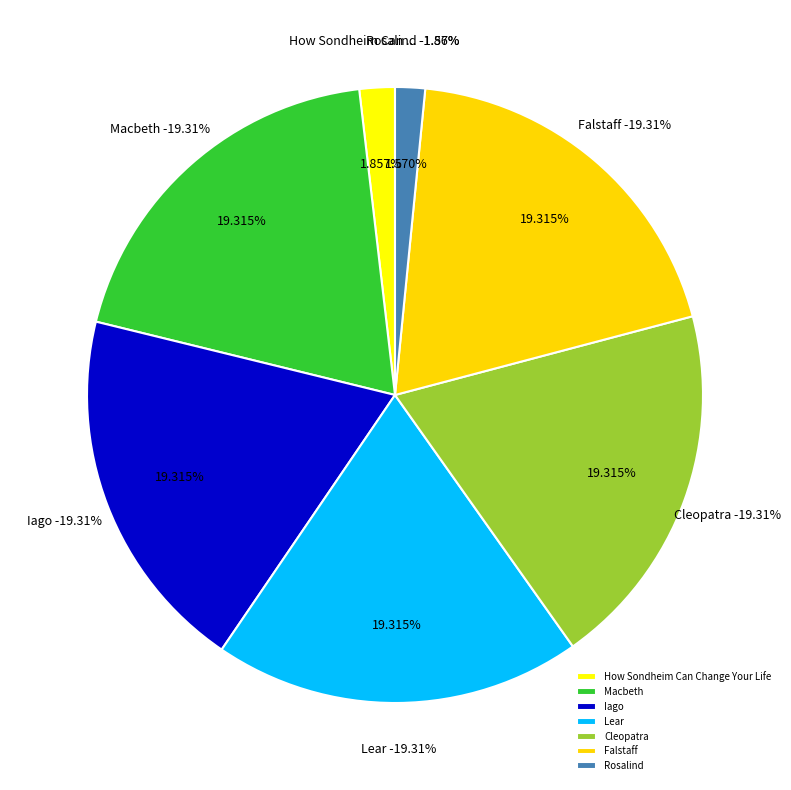

Is it true that Lear is 19% of the pie?

True